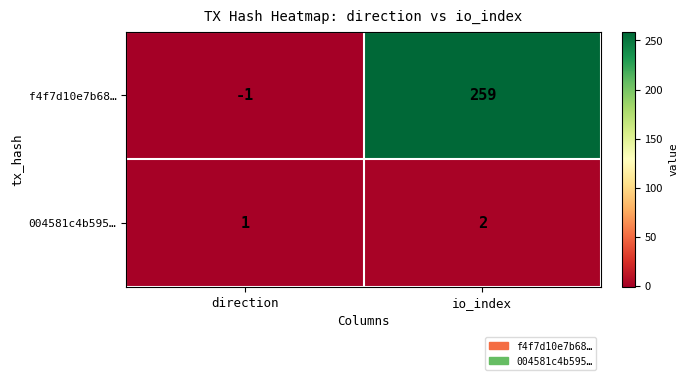

How many distinct data groups are displayed?

2